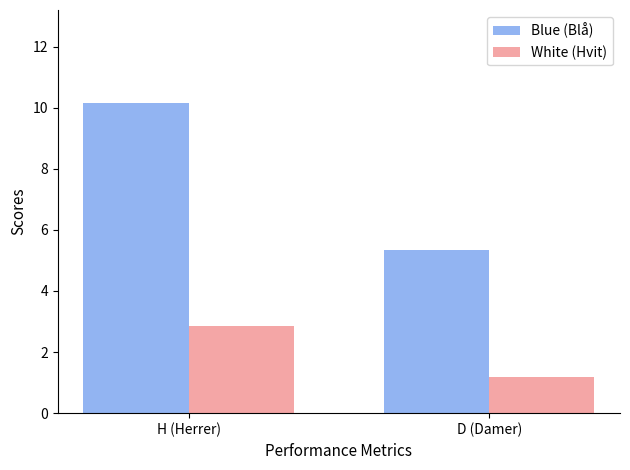

How many data points in White (Hvit) are less than 2?

1